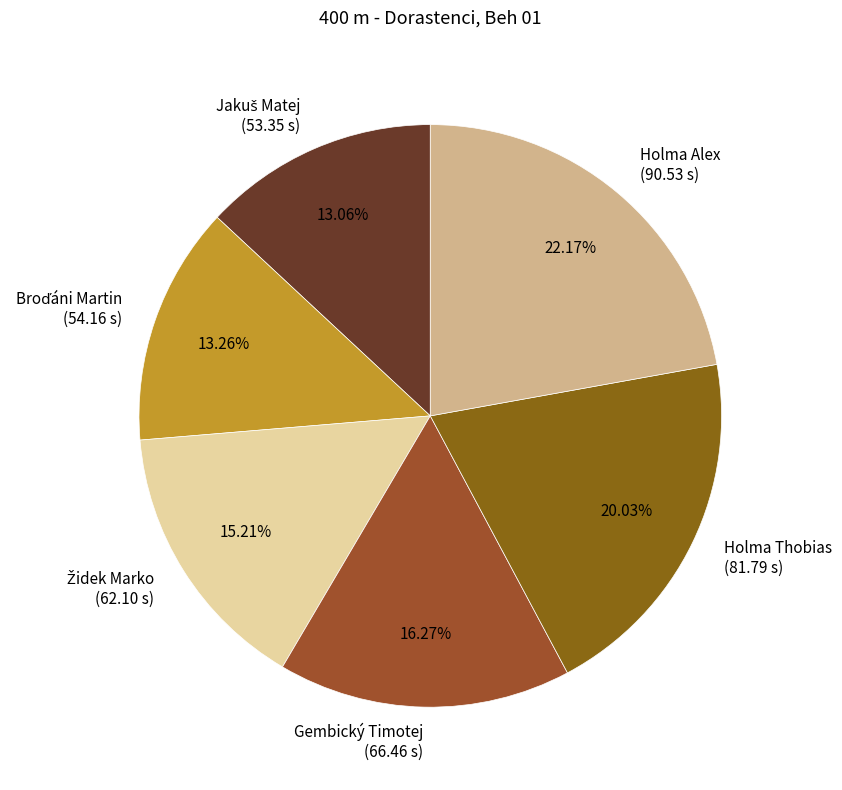

The Holma Thobias slice represents 20% of the pie. True or false?

True